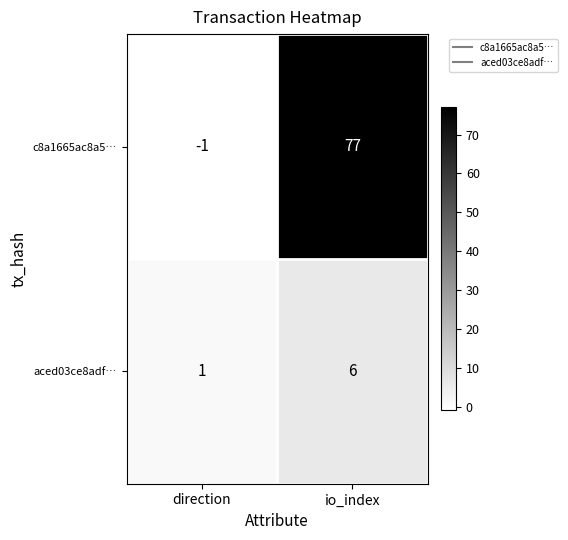

Which series has the largest total across all categories?

c8a1665ac8a5…